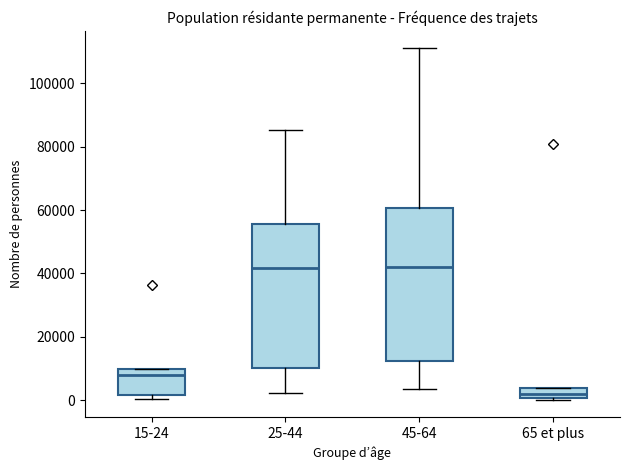

Reading left to right, transcribe this box plot: for each box, give where its median line is, the range the box spans, and where its two whiskers end, as read against the y-axis. The values are not printed on the chart, so give them approximately, as read against the axis.

15-24: median 8000, box 2000 to 10000, whiskers 0 to 10000
25-44: median 42000, box 10000 to 56000, whiskers 2000 to 86000
45-64: median 42000, box 12000 to 60000, whiskers 4000 to 110000
65 et plus: median 2000, box 0 to 4000, whiskers 0 to 4000